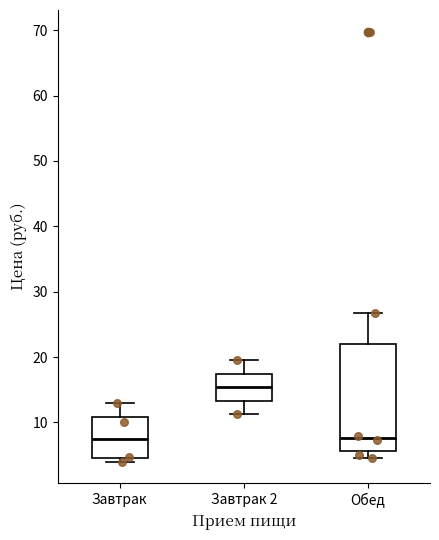

Which box is the tallest, from its lower edge to its upper edge?

Обед